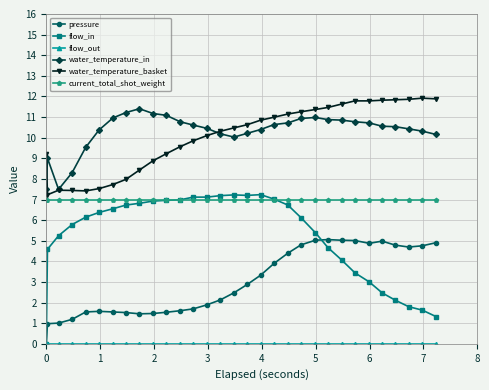

Count the number of categories in the chart.

31